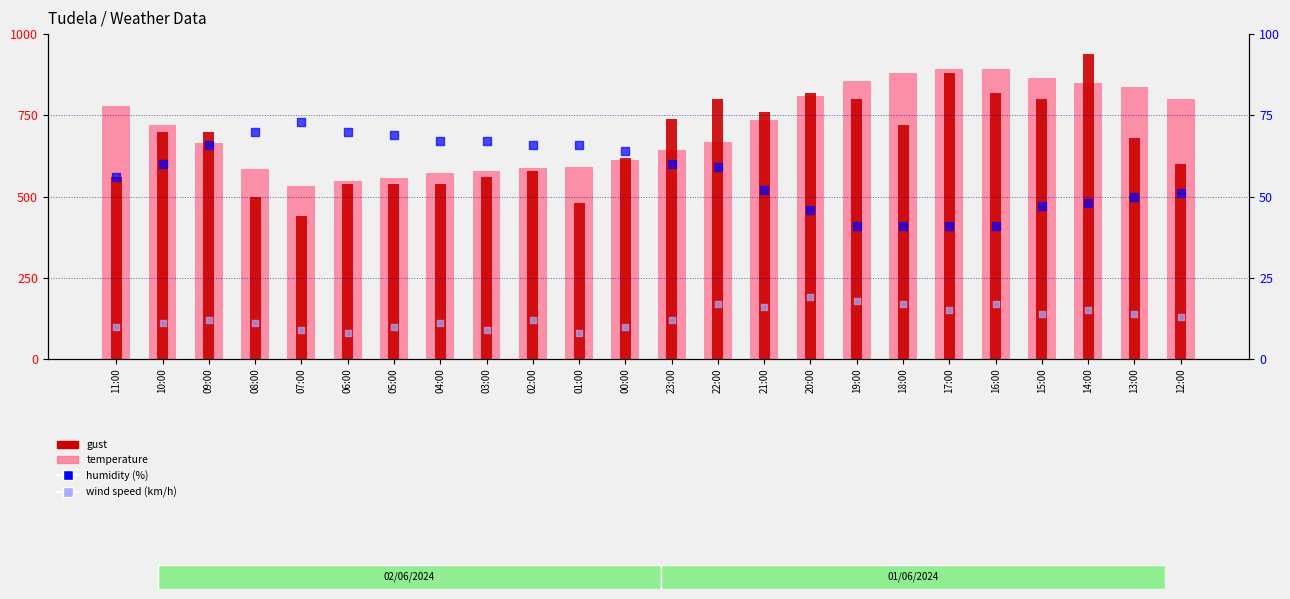

Which series has the largest Y range (max minus min)?

gust